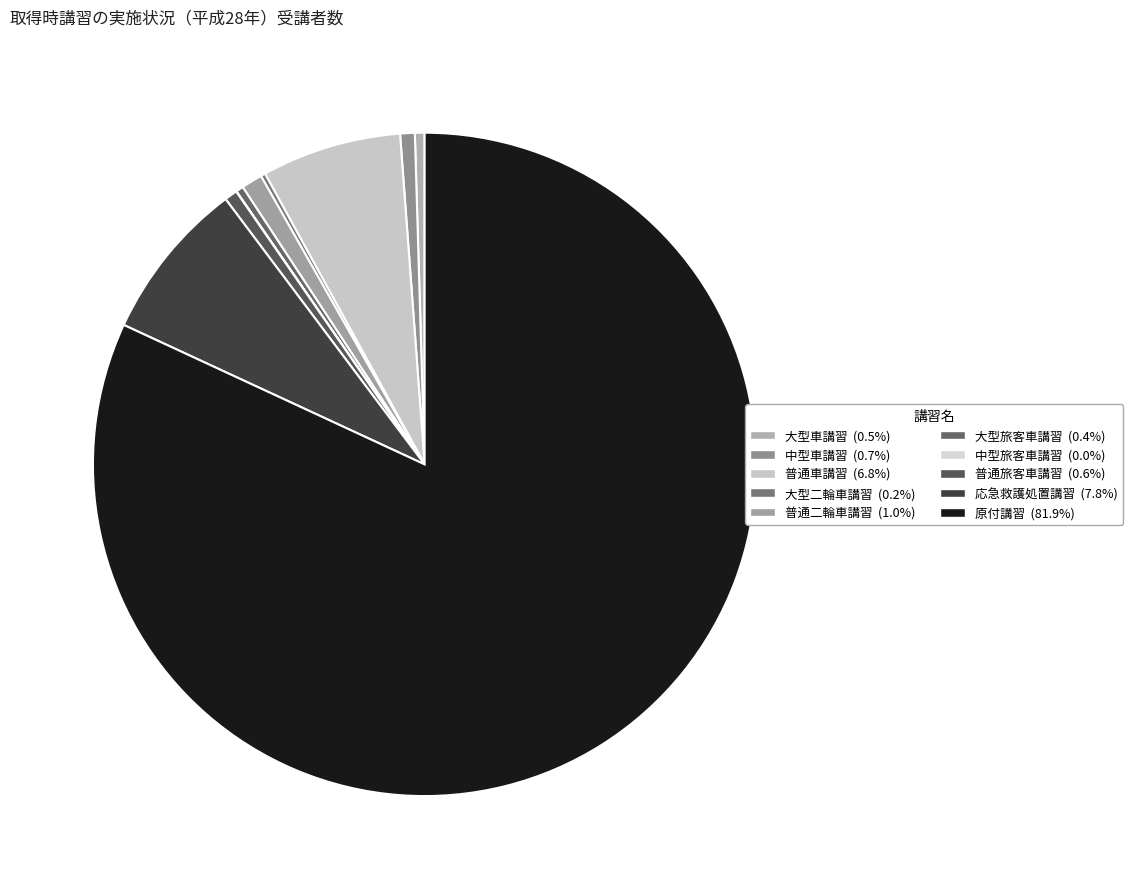

How many segments does this pie chart have?

10